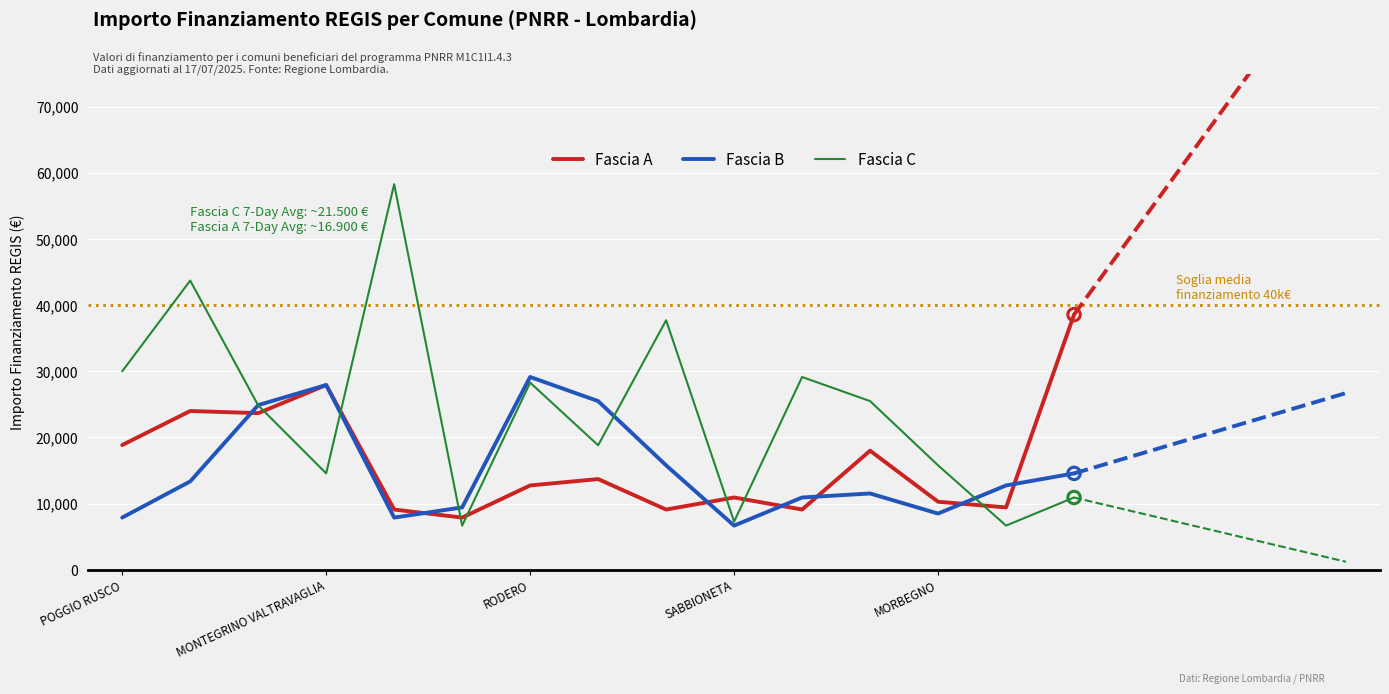

What is the total value across all series at MOTTA VISCONTI?

64059